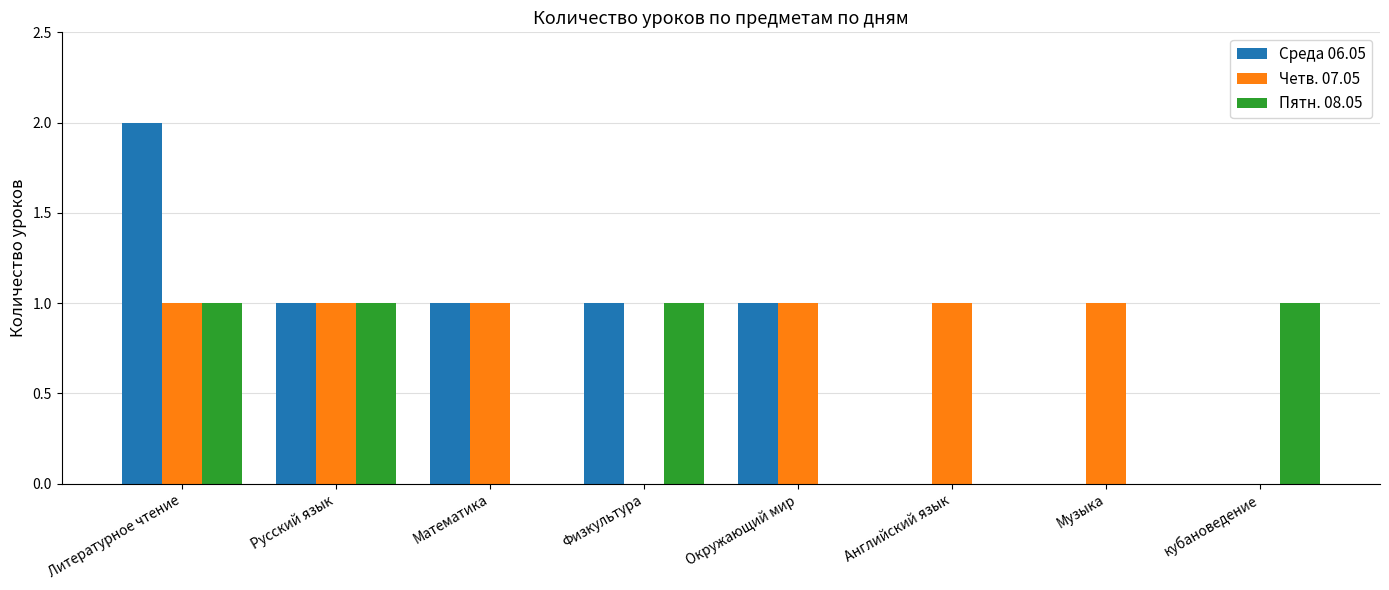

At which category is the sum across all series the highest?

Литературное чтение